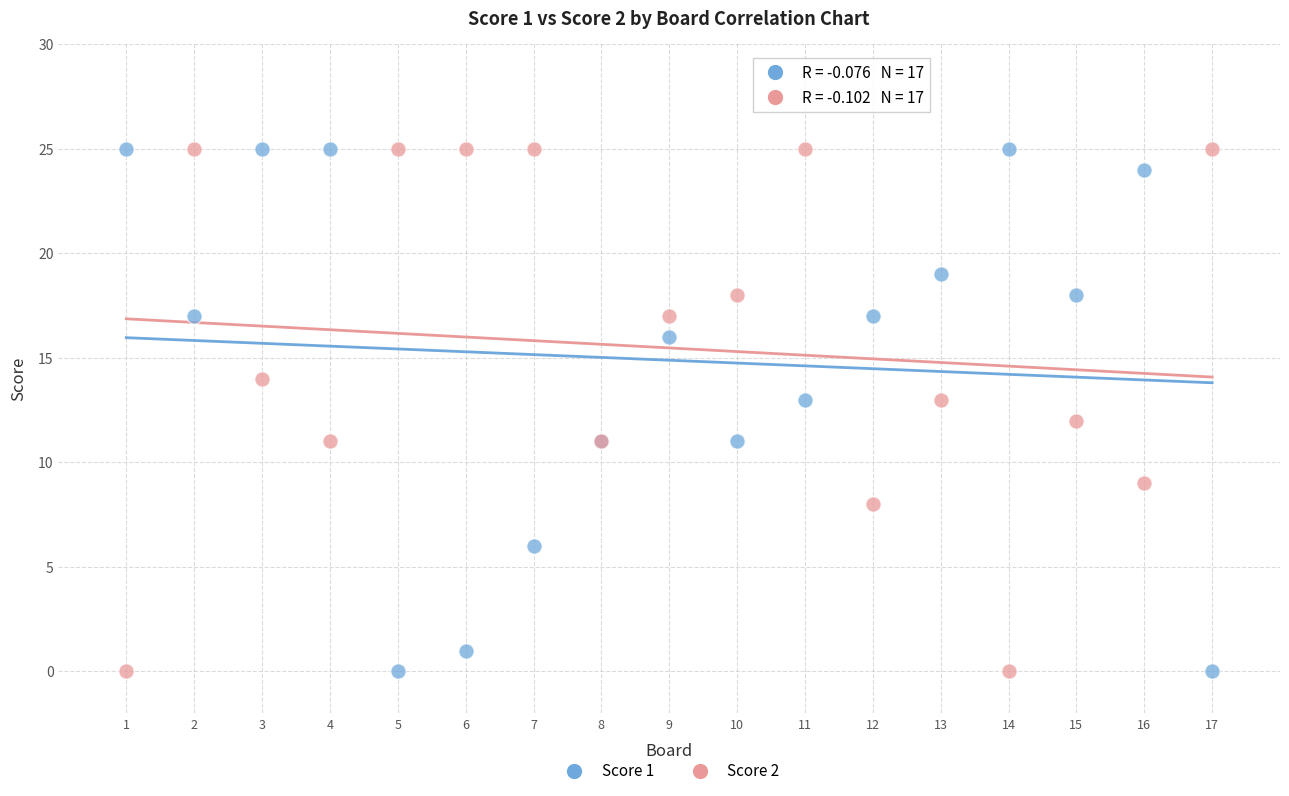

What is the X range (max minus min) for the scatter plot?

16